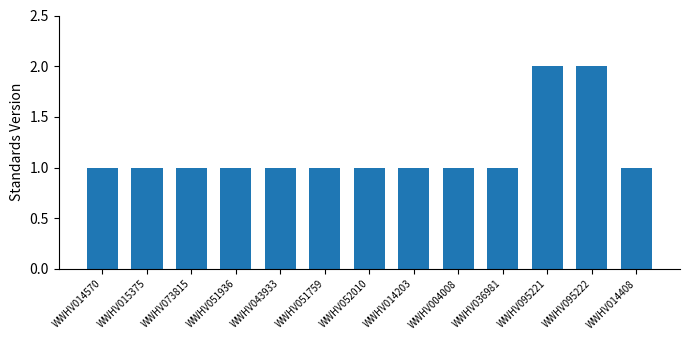

What is the difference between the maximum and minimum values?

1